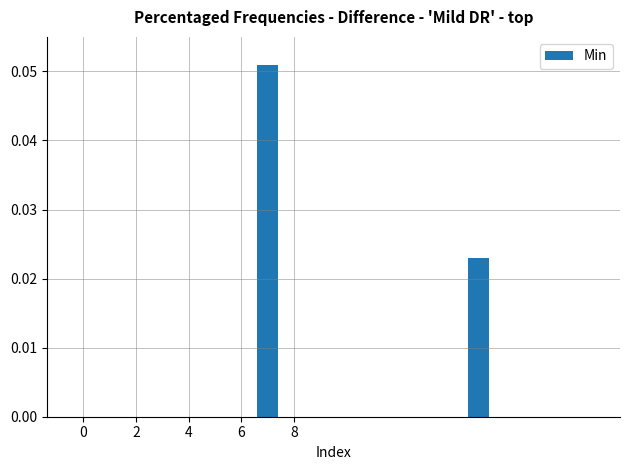

How many series are shown in this chart?

1